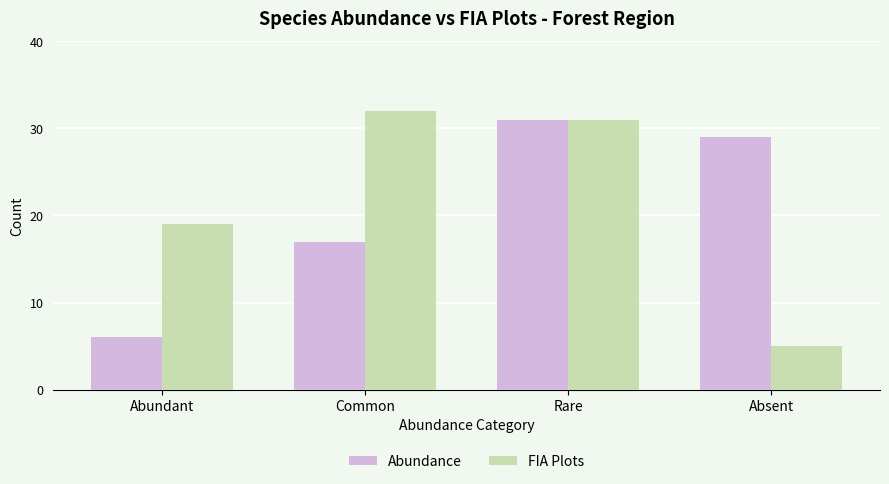

Rank the series by their average value, from highest to lowest.

FIA Plots, Abundance